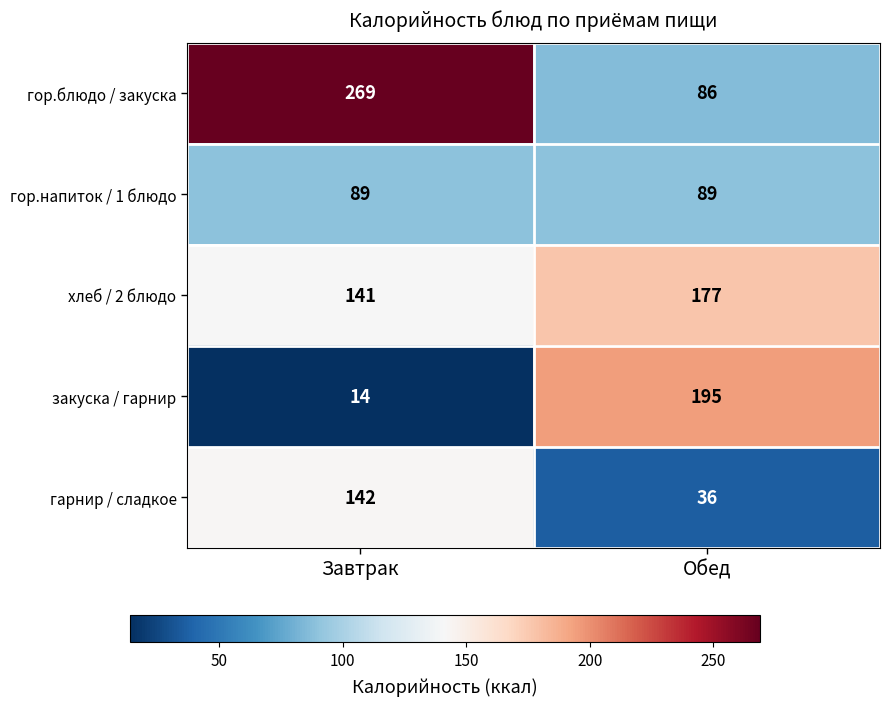

What is the difference between the maximum and minimum values in the закуска / гарнир series?

181